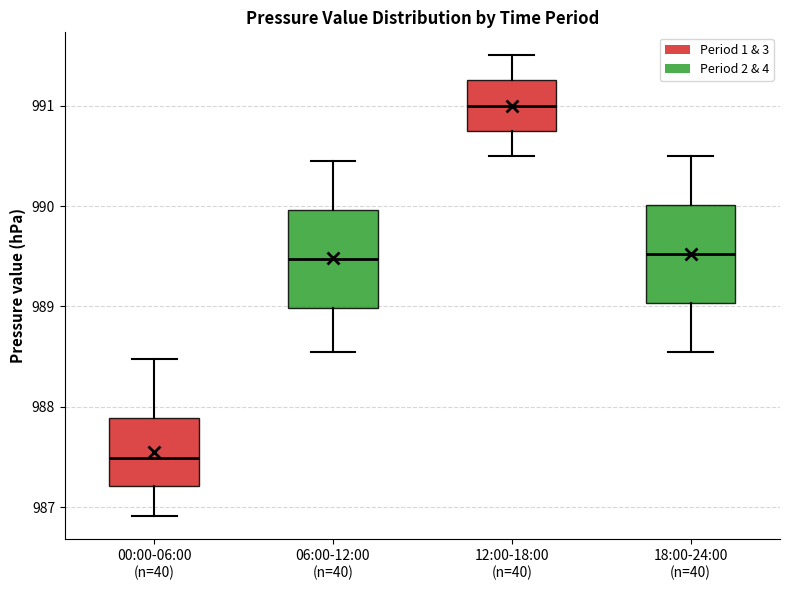

Reading left to right, read every box against the y-axis: the position of its median line, the range the box covers, and the ends of its whiskers. The values are not printed on the chart, so give them approximately, as read against the axis.

00:00-06:00 (n=40): median 987.5, box 987.2 to 987.9, whiskers 986.9 to 988.5
06:00-12:00 (n=40): median 989.5, box 989.0 to 990.0, whiskers 988.6 to 990.5
12:00-18:00 (n=40): median 991.0, box 990.8 to 991.3, whiskers 990.5 to 991.5
18:00-24:00 (n=40): median 989.5, box 989.0 to 990.0, whiskers 988.6 to 990.5